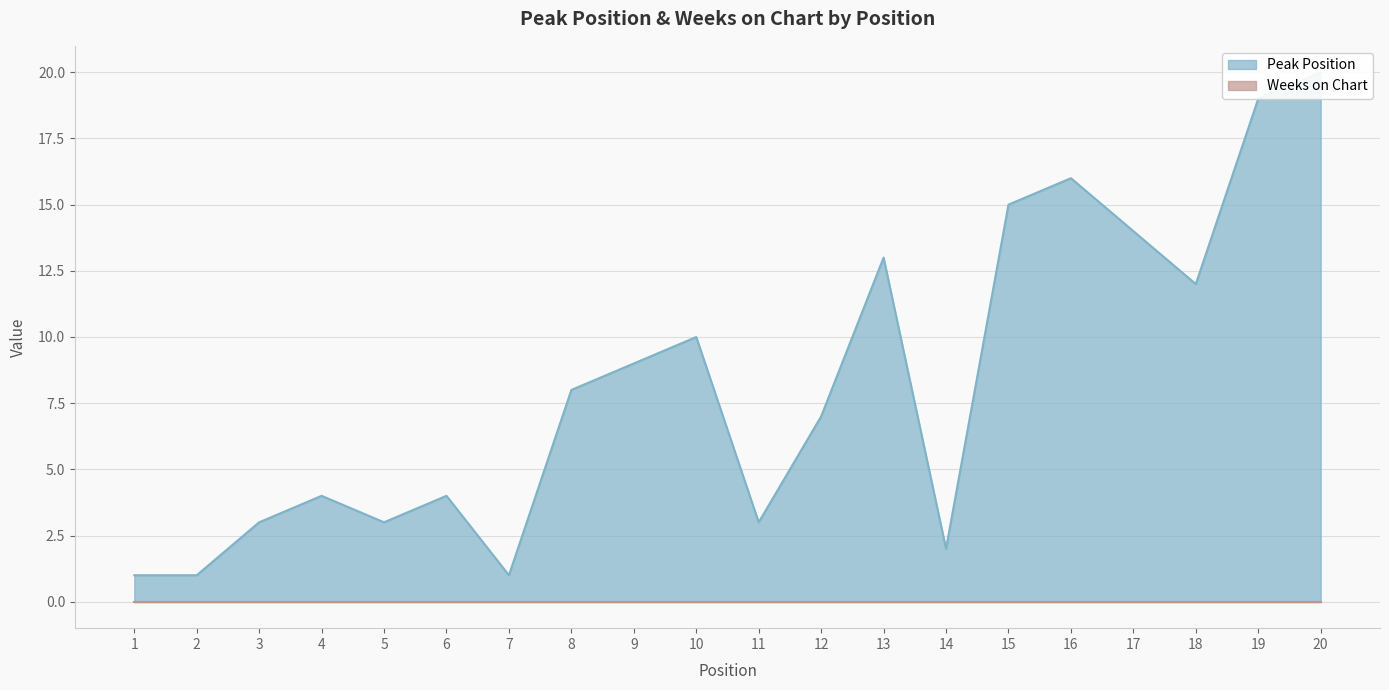

Where is the first local minimum?

5